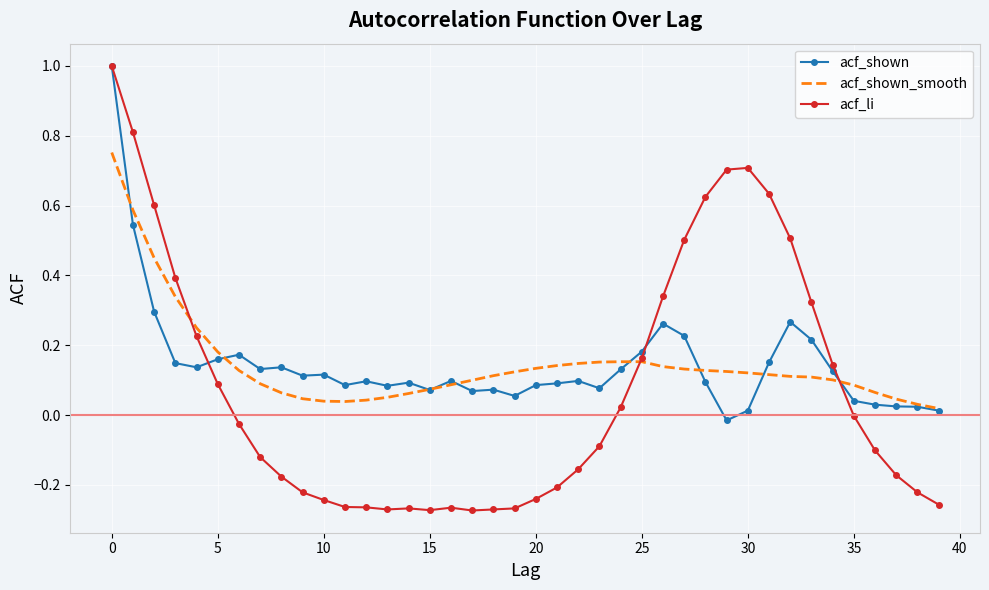

What are all the series names shown in the legend?

acf_shown, acf_shown_smooth, acf_li